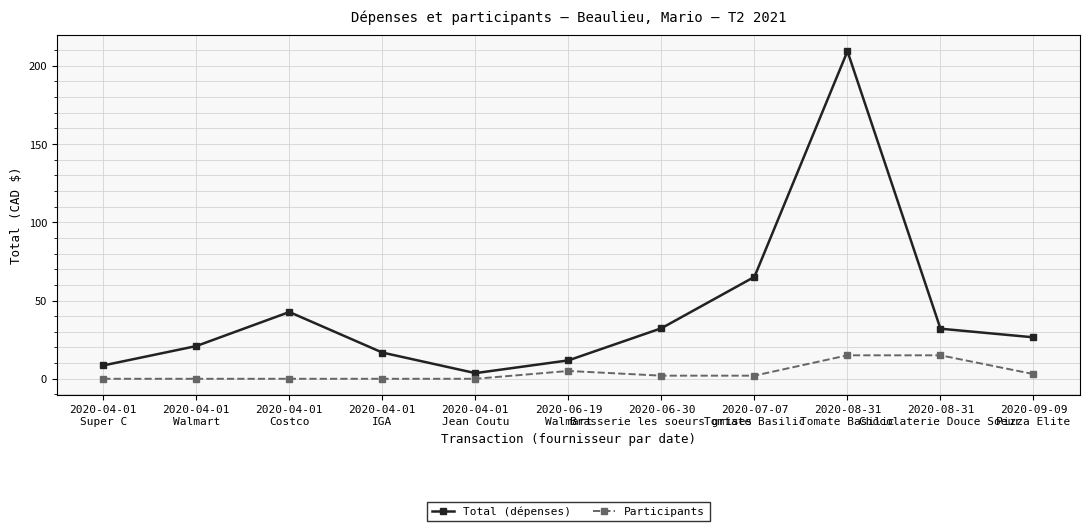

What is the lowest value of the Total (dépenses) series?

3.6